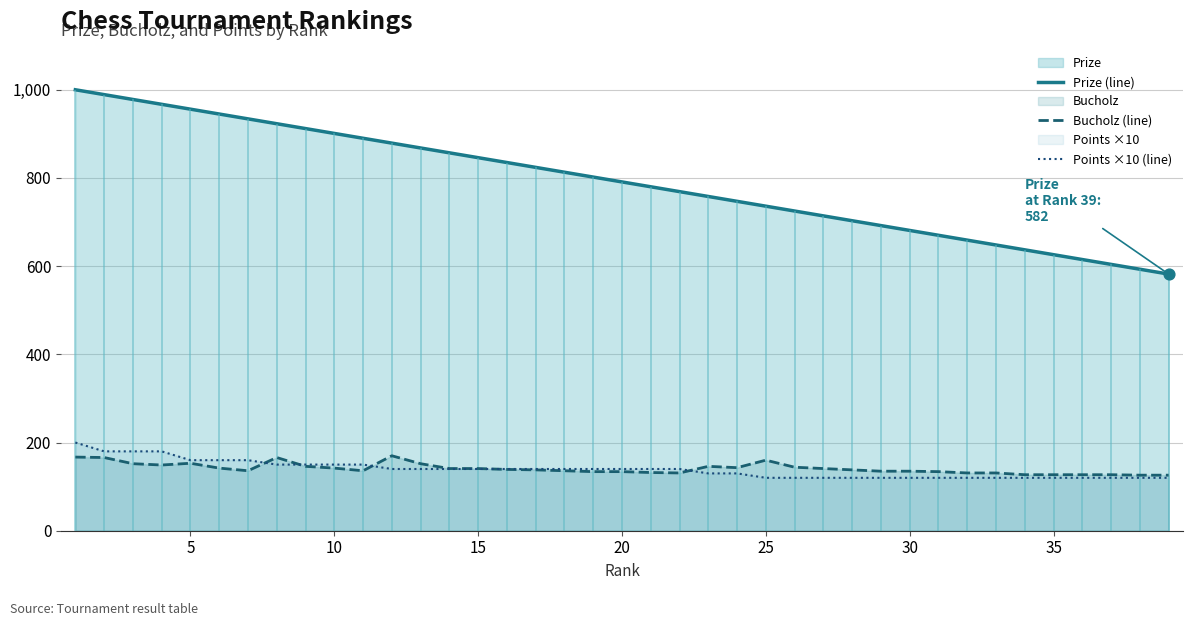

Which series has the largest total across all categories?

Prize (line)